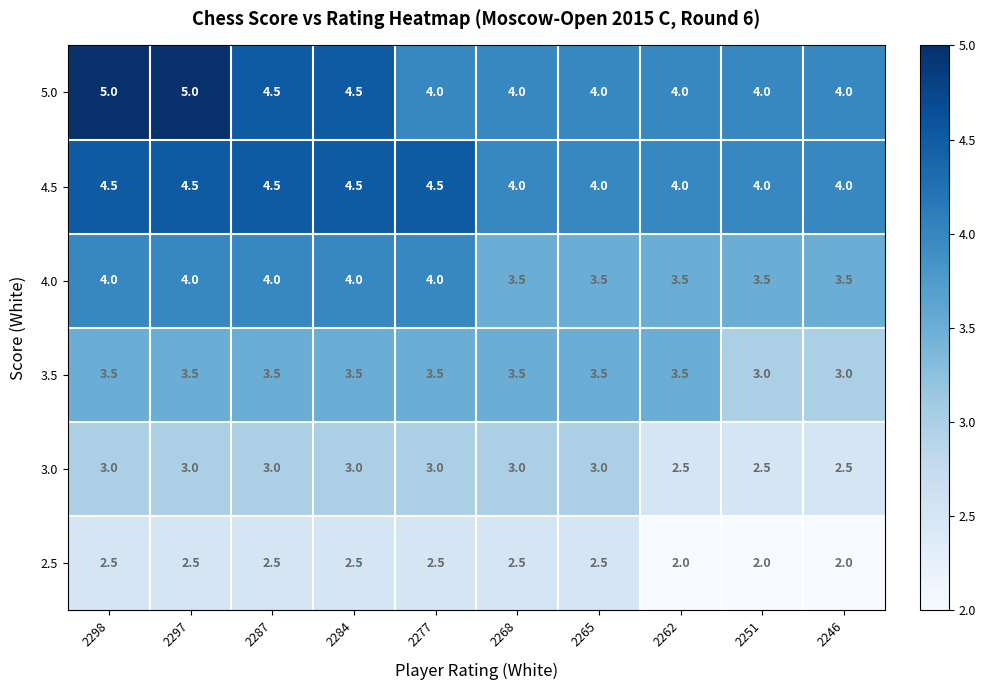

Which series has the widest spread of values?

5.0